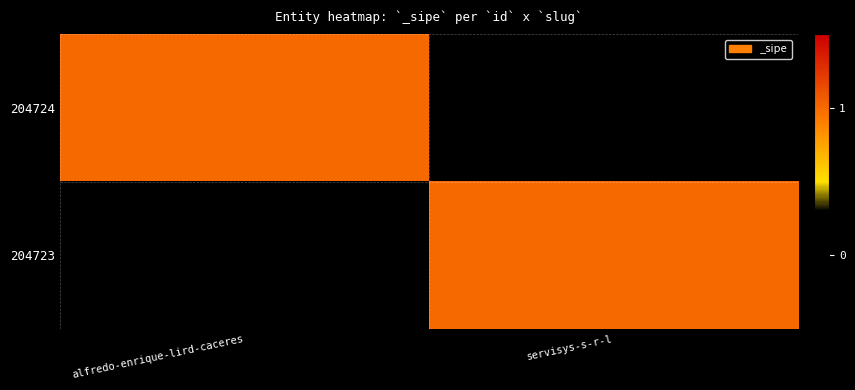

Reading left to right, list all the values displayed in this chart.

204724: alfredo-enrique-lird-caceres=1	servisys-s-r-l=0
204723: alfredo-enrique-lird-caceres=0	servisys-s-r-l=1